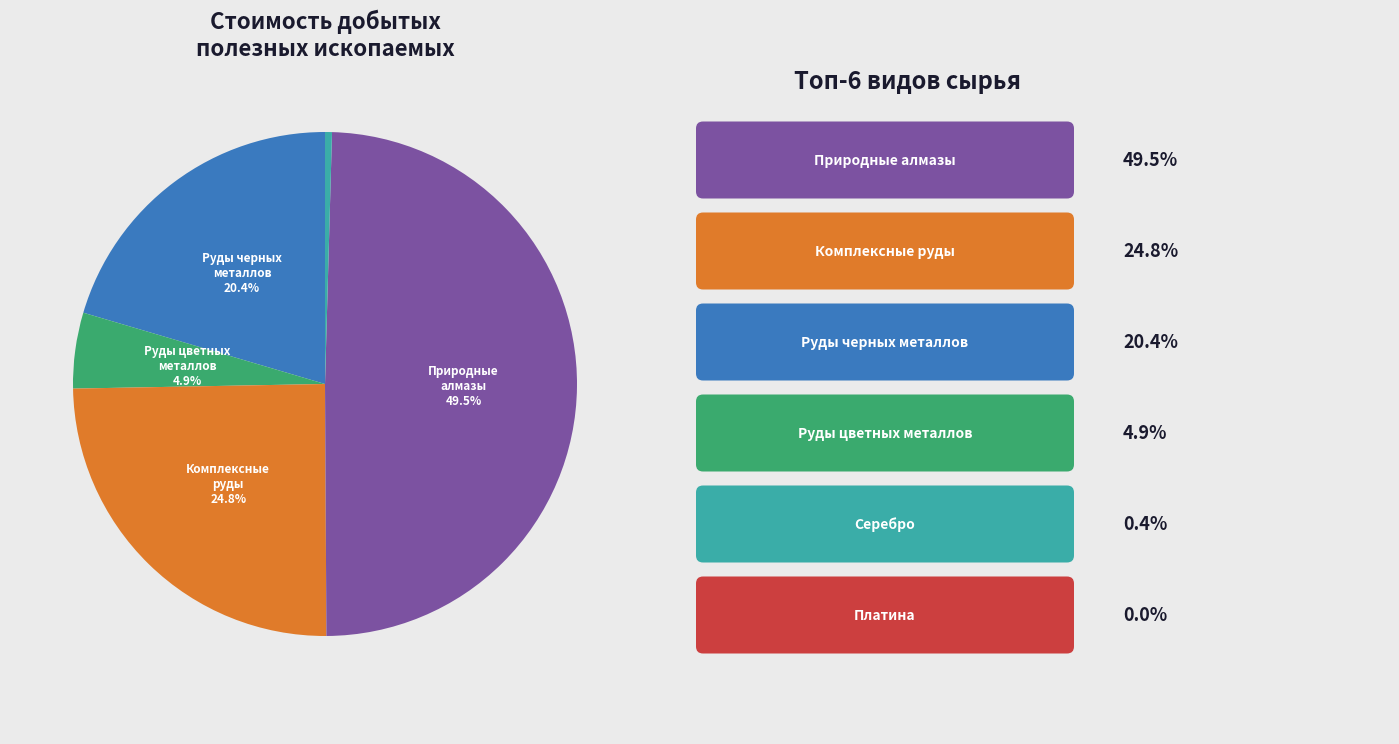

Is there a majority slice in this chart?

No